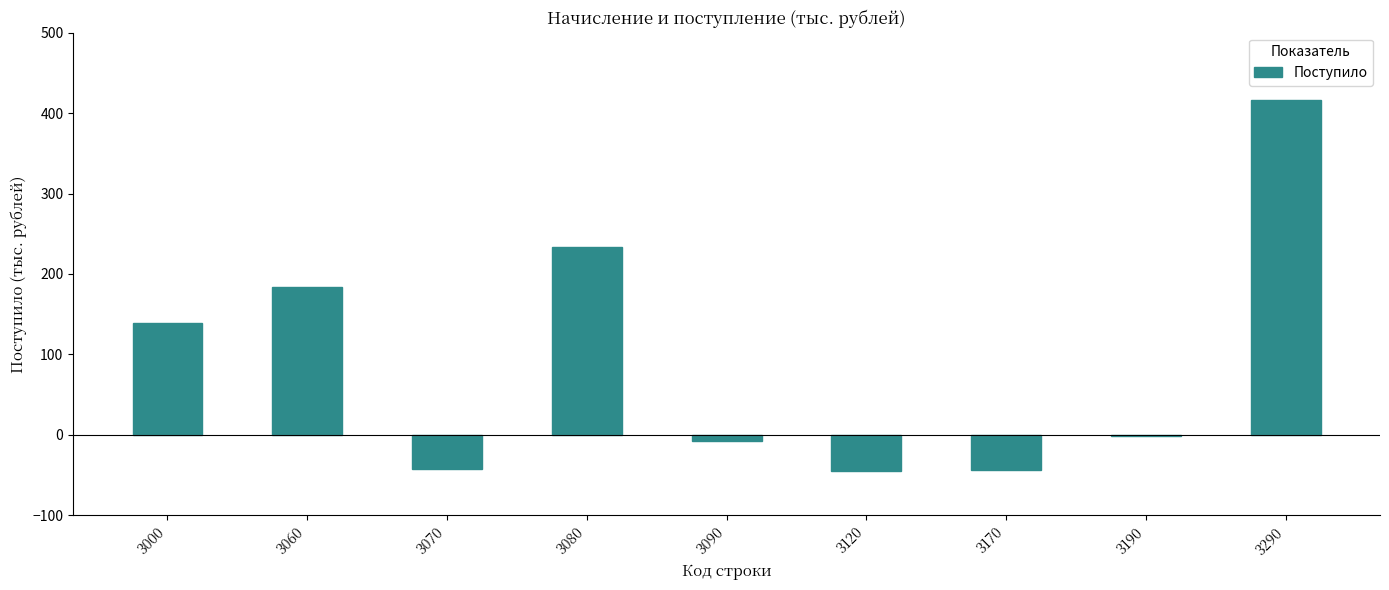

Which label corresponds to the largest value in the chart?

3290